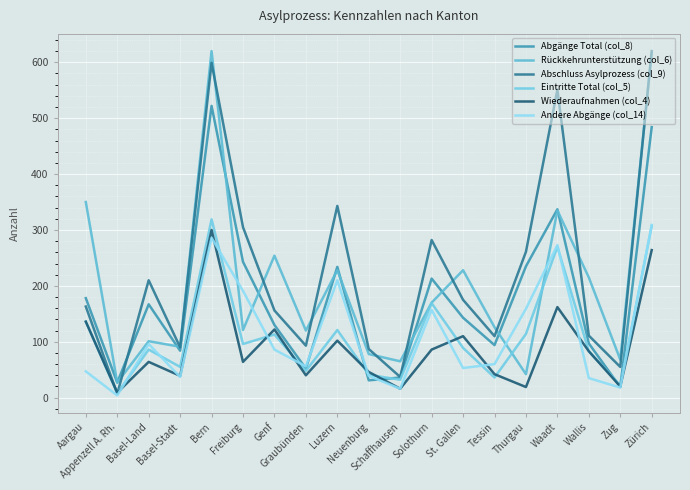

Where does the Abgänge Total (col_8) series first go above 143?

Aargau